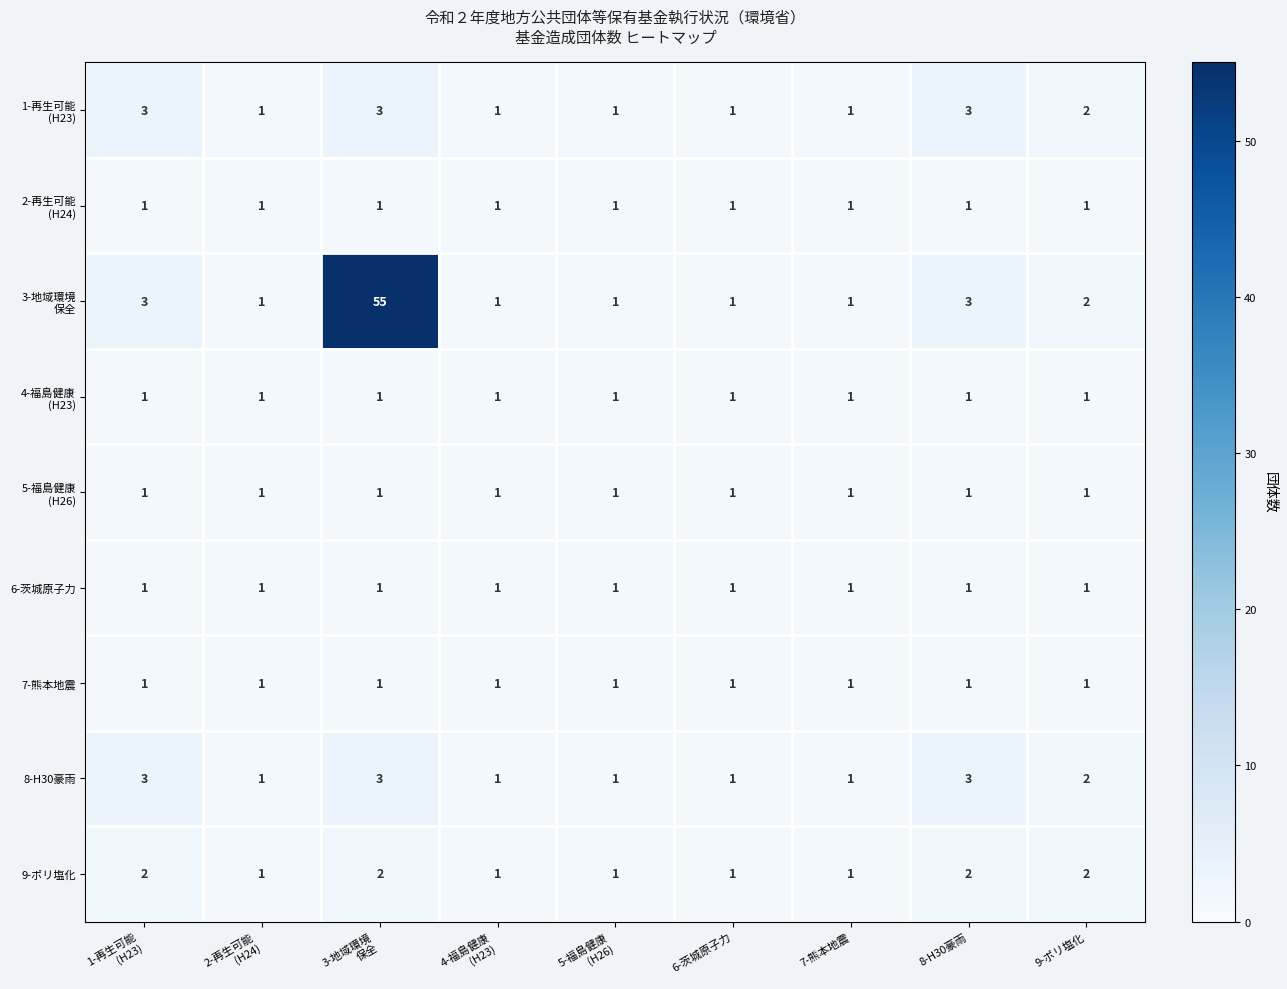

What is the maximum value shown in the chart?

55